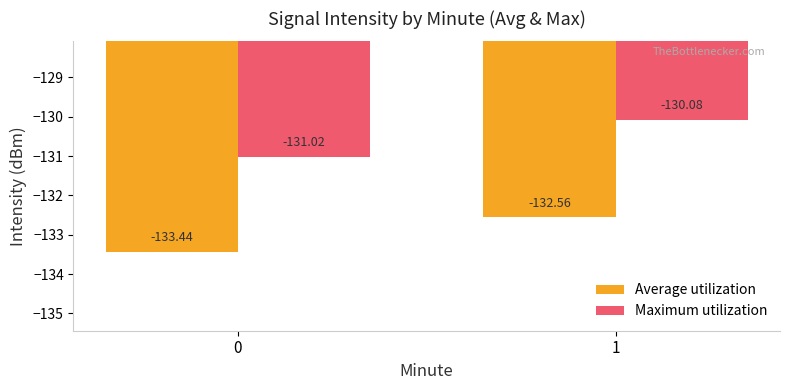

The value of Average utilization at 0 is -133.4. True or false?

True